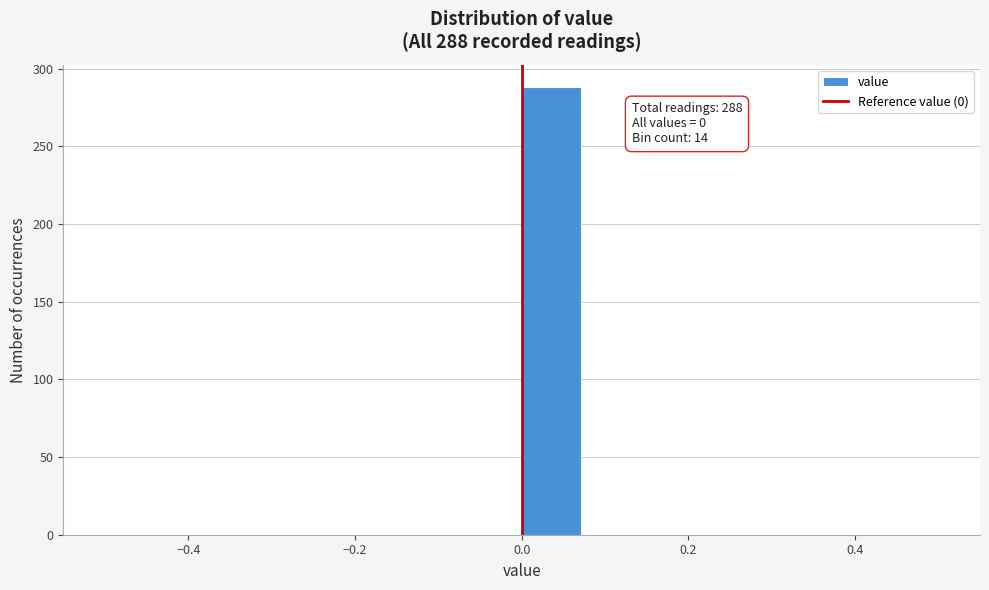

Around what value on the x-axis is the tallest bar? Give the approximate position of its centre, as read against the axis.

0.04